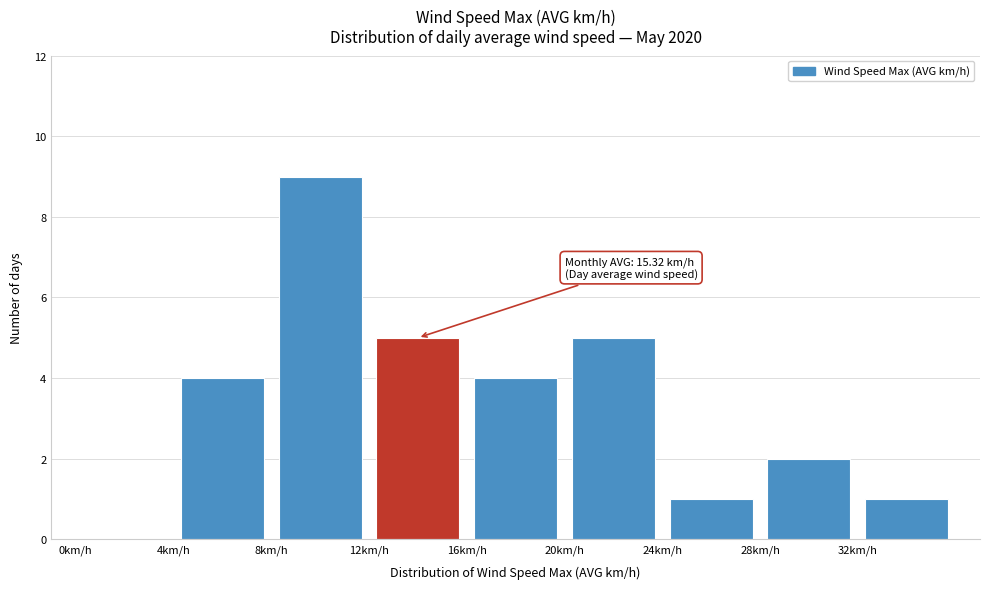

Over which range of the x-axis is the bar tallest?

8 to 12